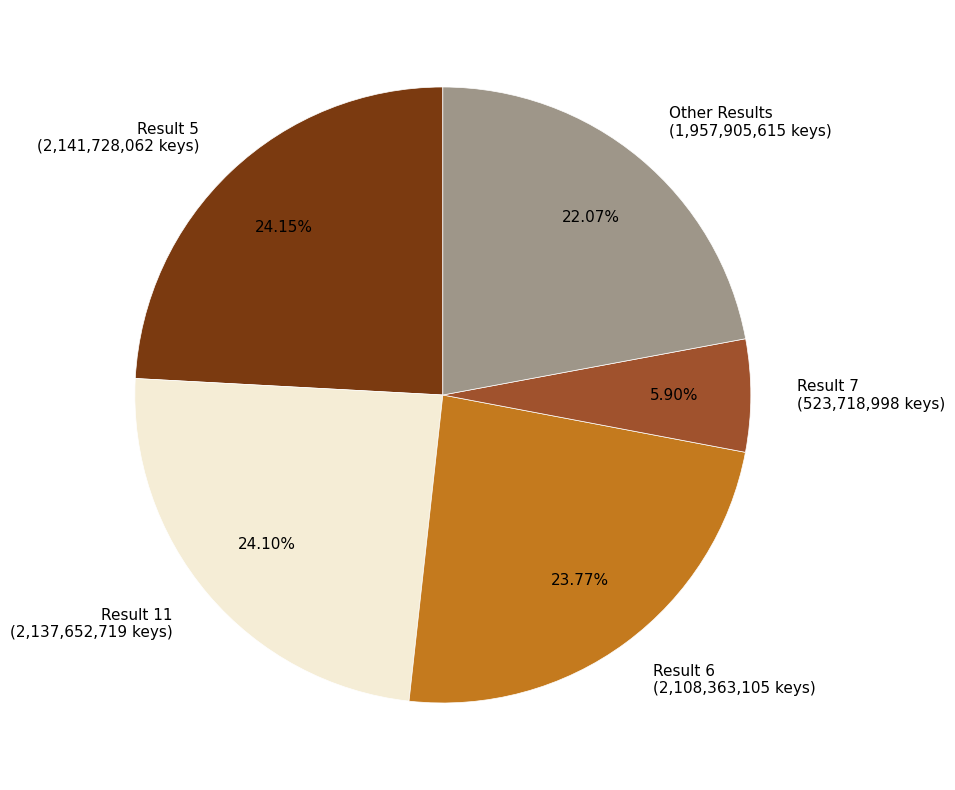

Is there any slice that represents more than half of the pie?

No